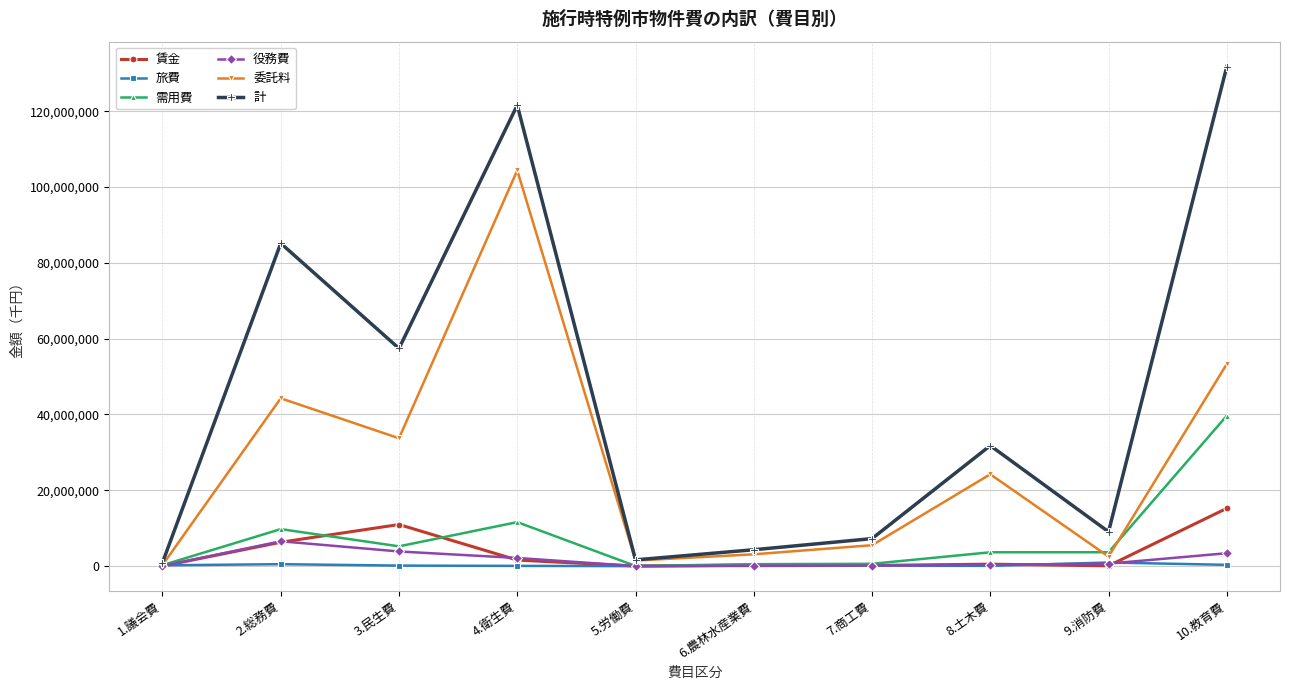

Which series has the largest total across all categories?

計